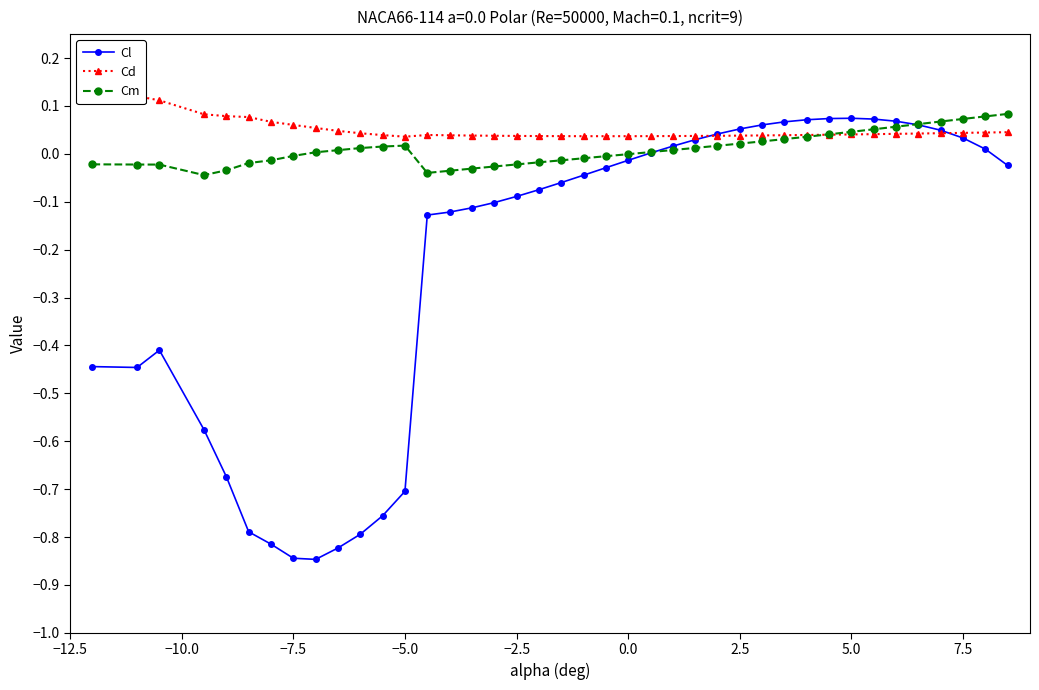

What is the minimum value for Cl?

-0.8